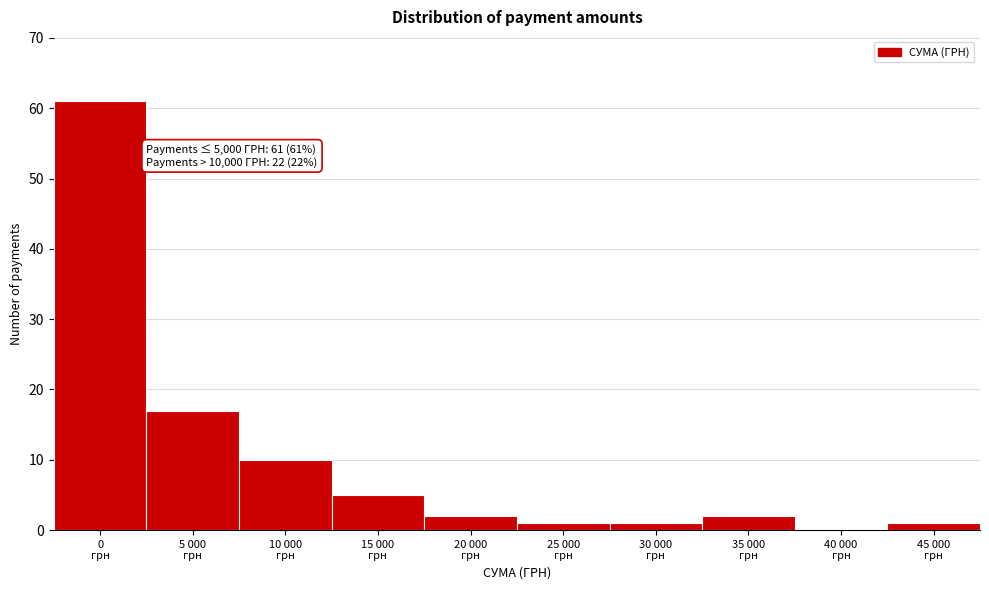

What is the sum of all values?

100